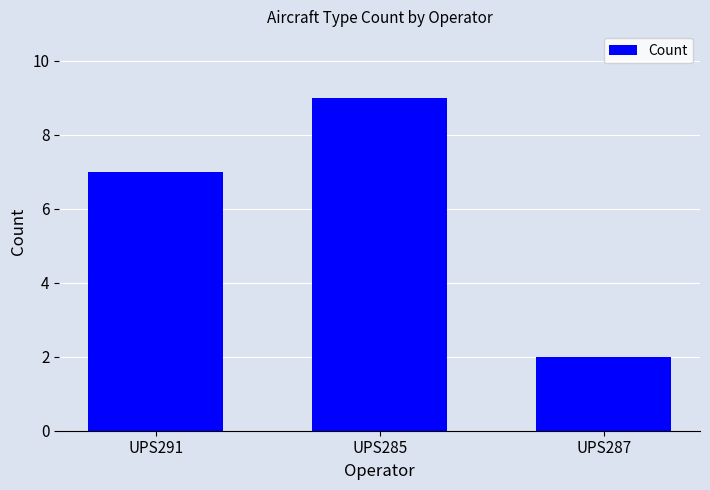

Are the bars grouped side by side (vs. stacked)?

No